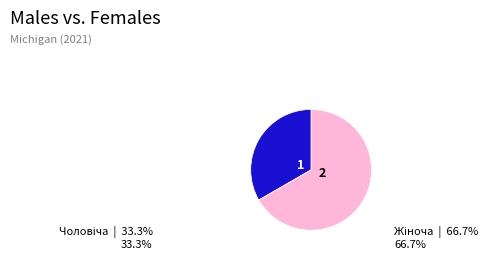

Count the number of slices in the pie.

2